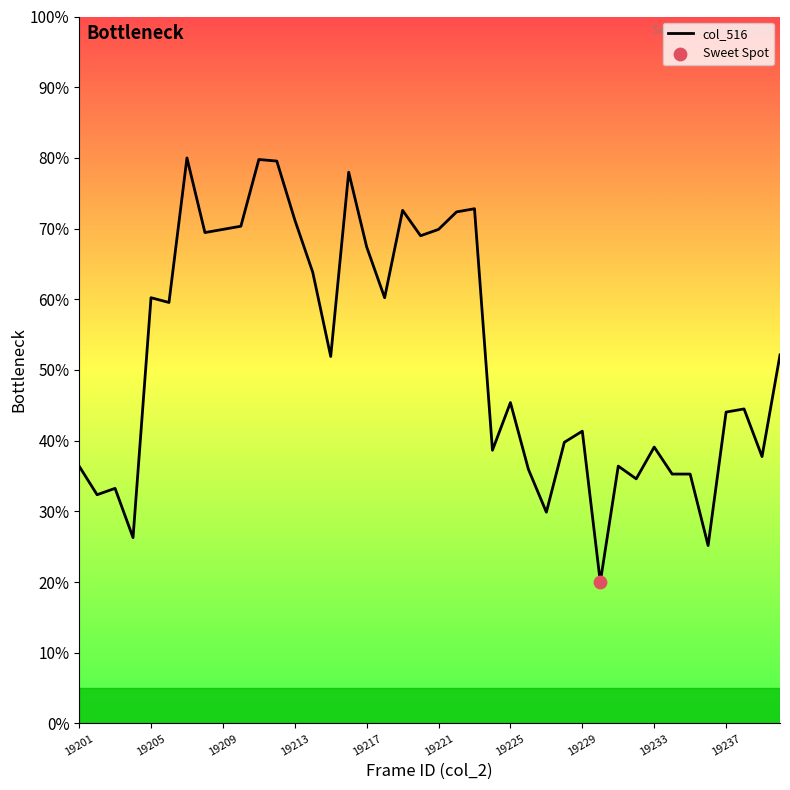

What is the difference between the maximum and minimum values?

60.0